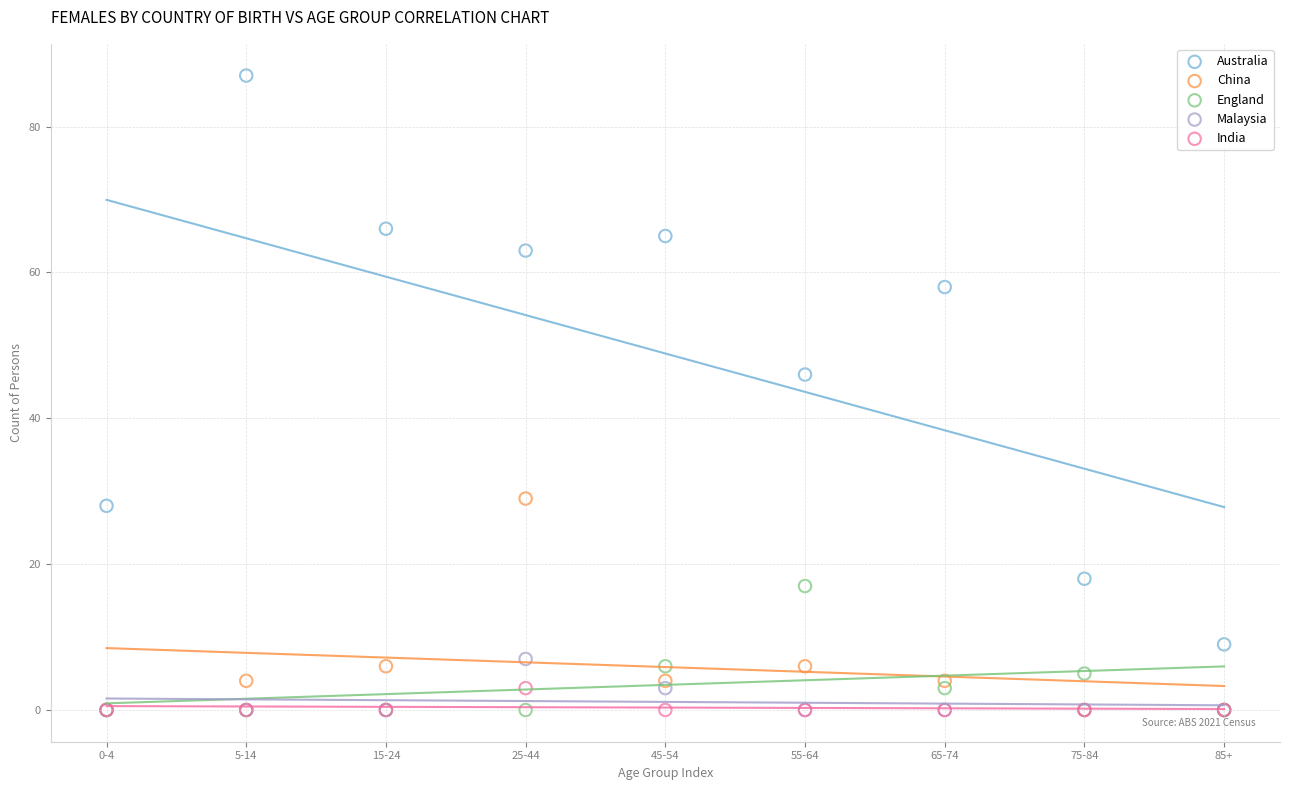

Across all series, what Y value is closest to 43?

46